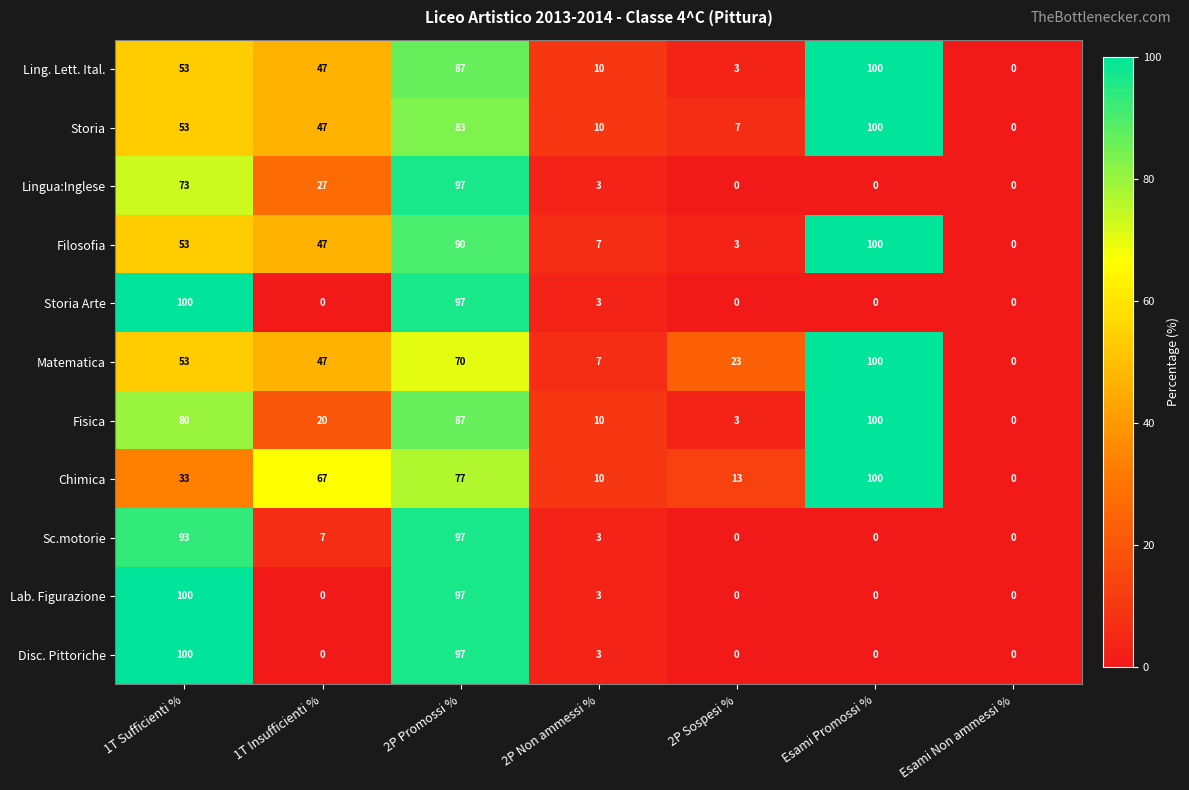

The Ling. Lett. Ital. series shows 28 at 1T Sufficienti %. True or false?

False